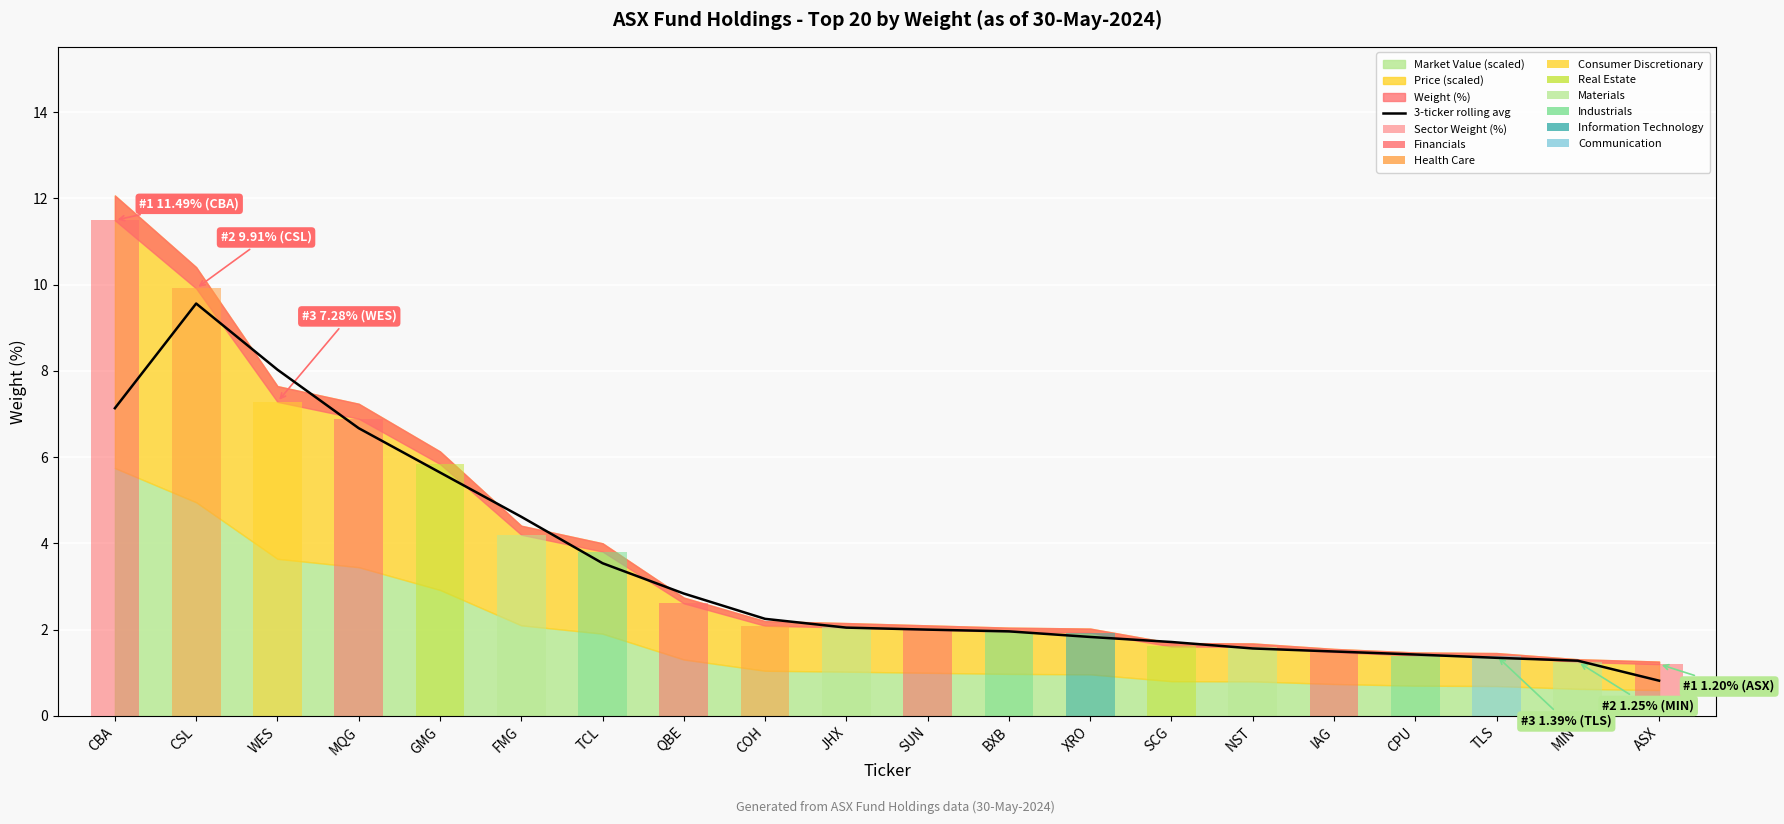

Which series has the largest total across all categories?

Sector Weight (%)